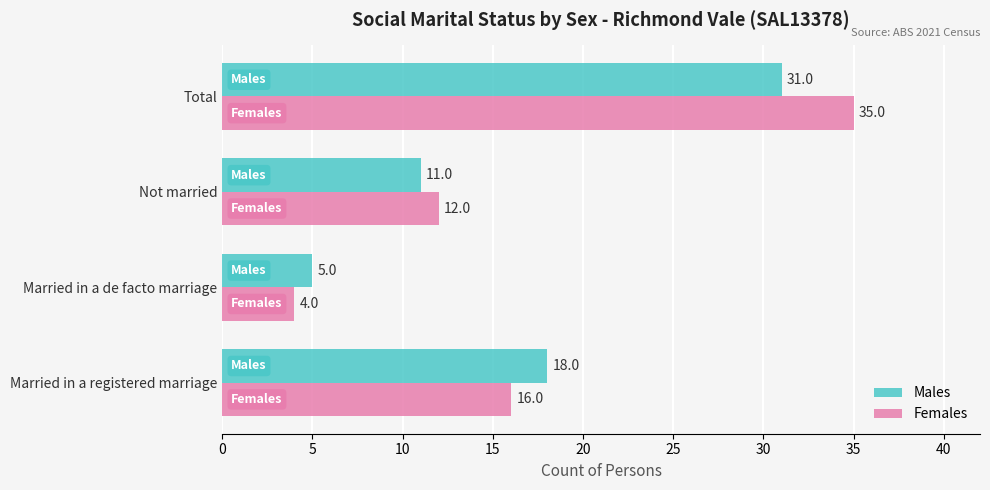

Is it true that Females equals 16 at Married in a registered marriage?

True